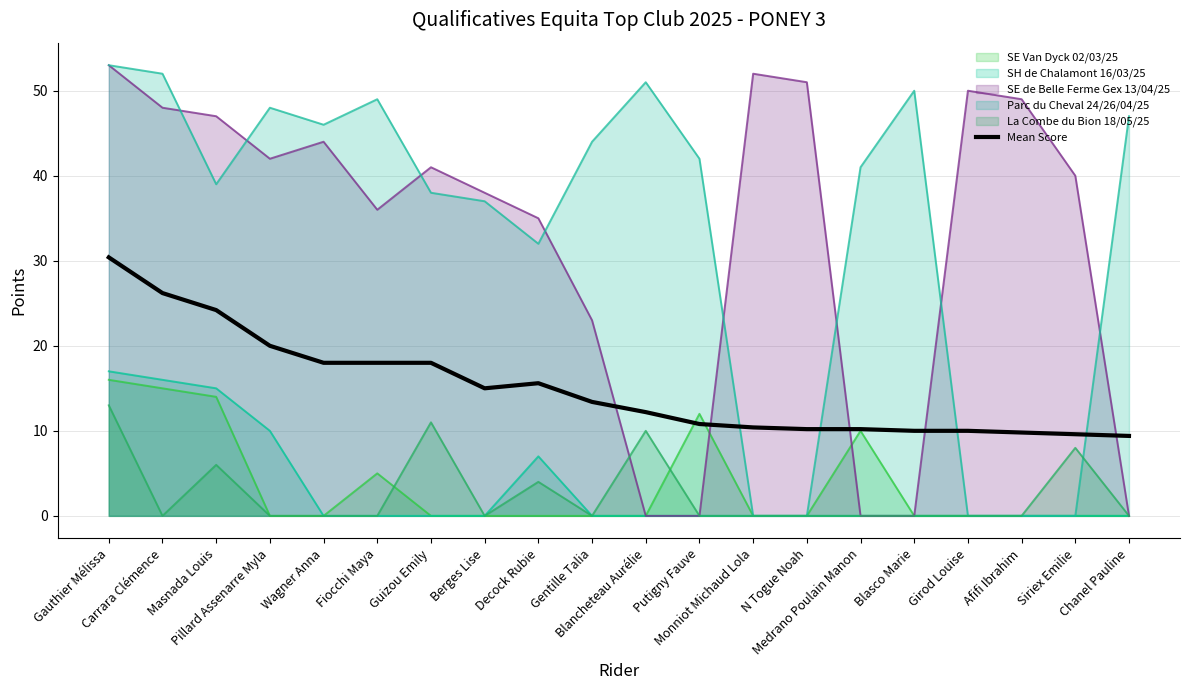

How many lines are shown in the chart?

6